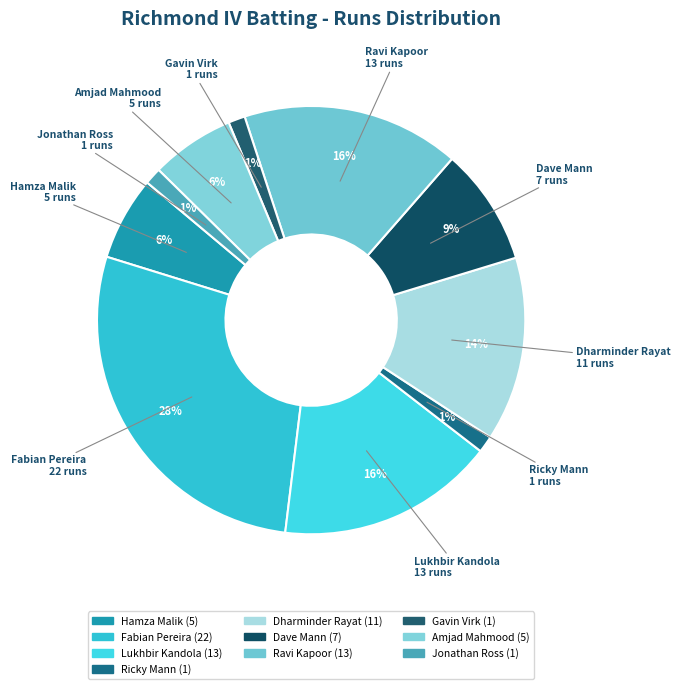

Which slice is the largest?

Fabian Pereira